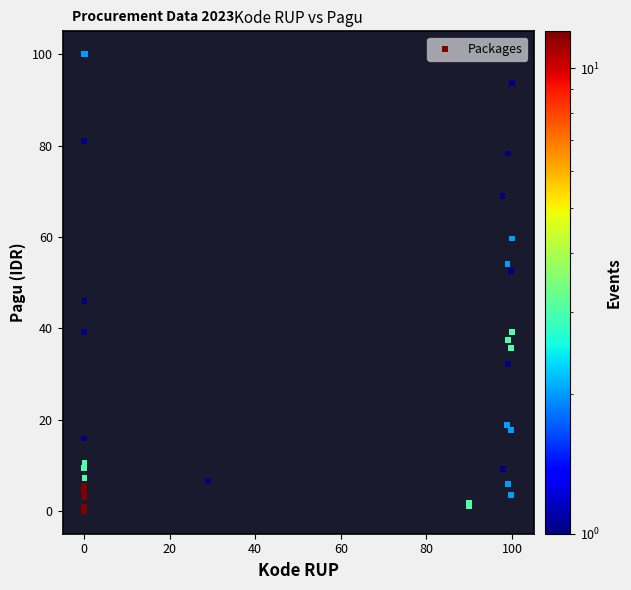

What Y value in the scatter plot is closest to 50?

52.5